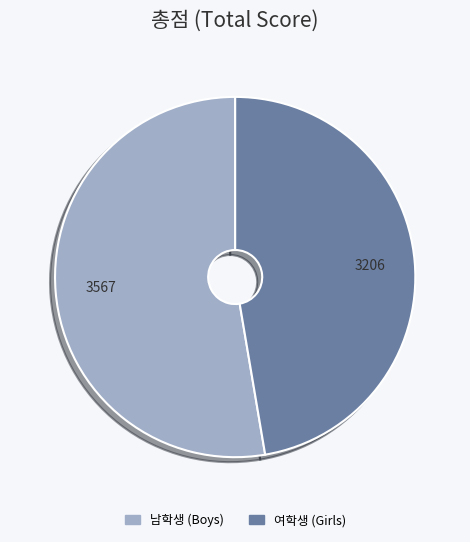

Is there a majority slice in this chart?

Yes